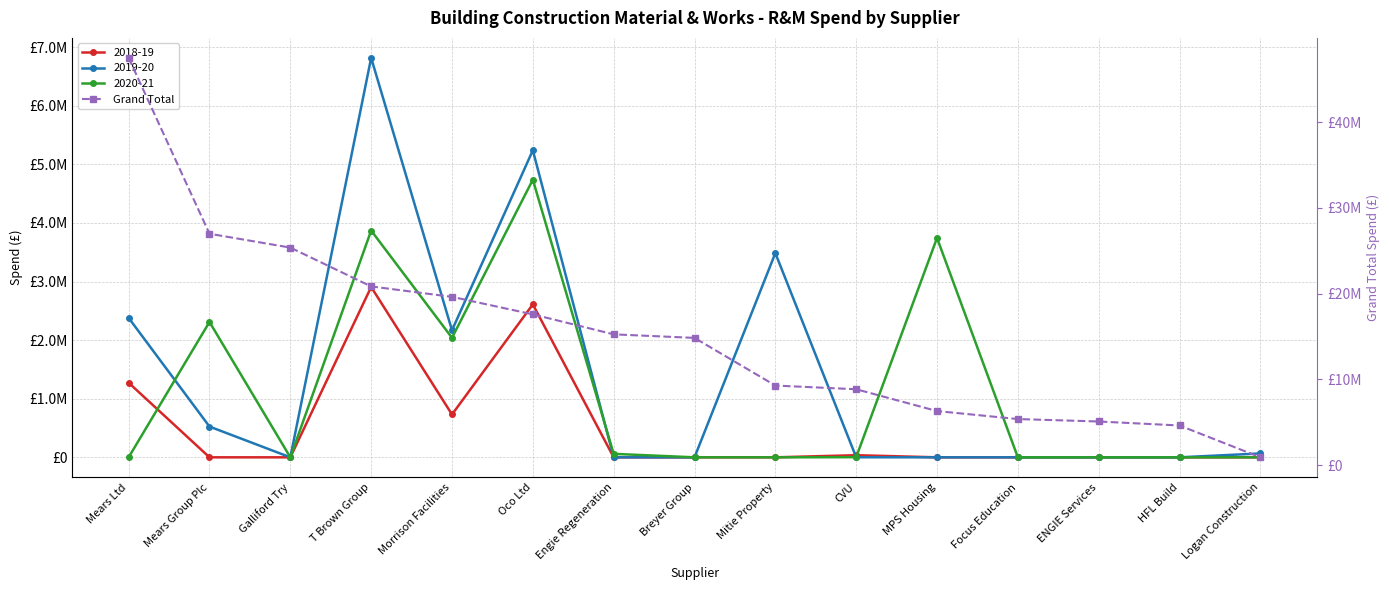

True or false: there are more than 2 points higher than both neighbors.

False